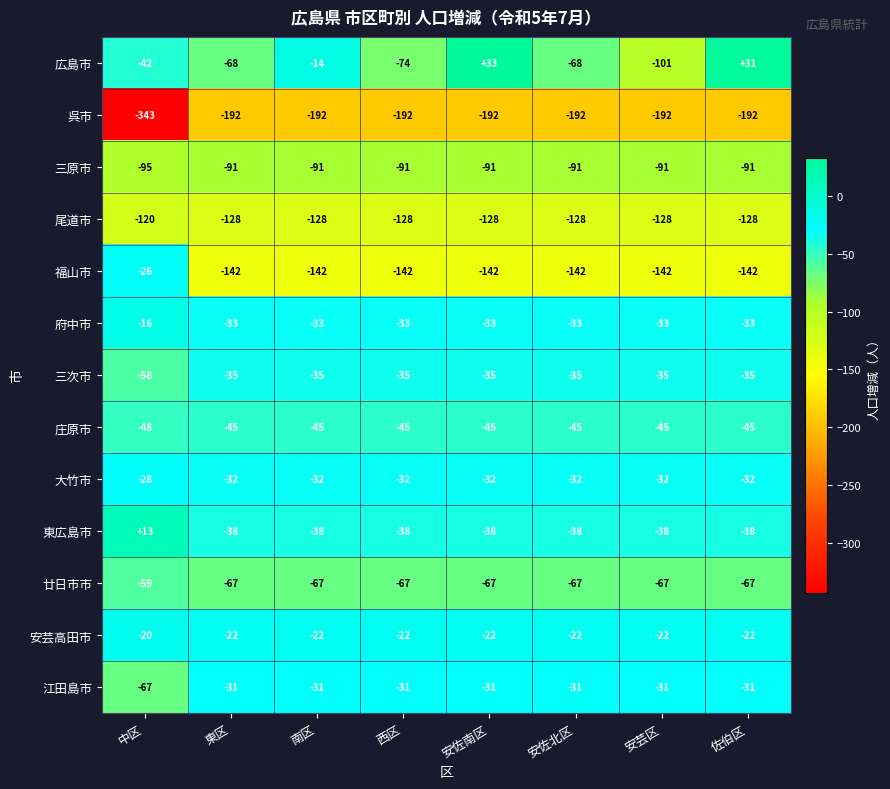

Between 東区 and 安佐南区, which series saw the biggest shift?

広島市